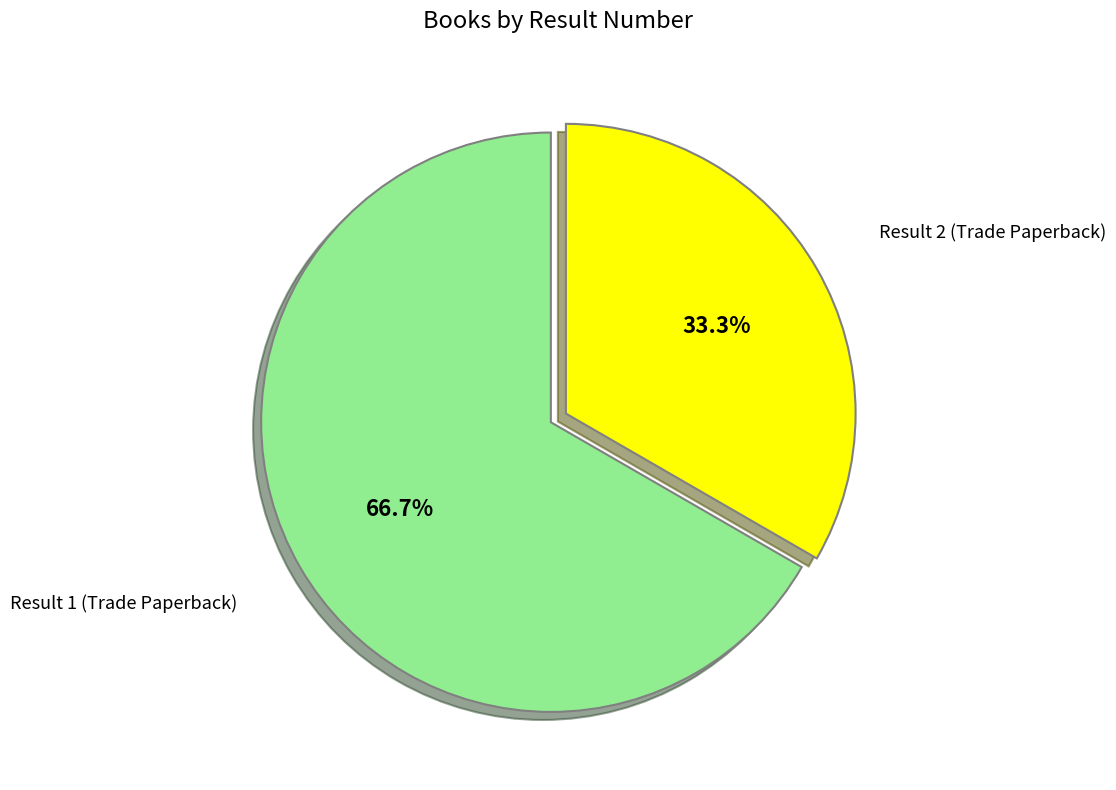

Between Result 2 (Trade Paperback) and Result 1 (Trade Paperback), which is larger?

Result 1 (Trade Paperback)